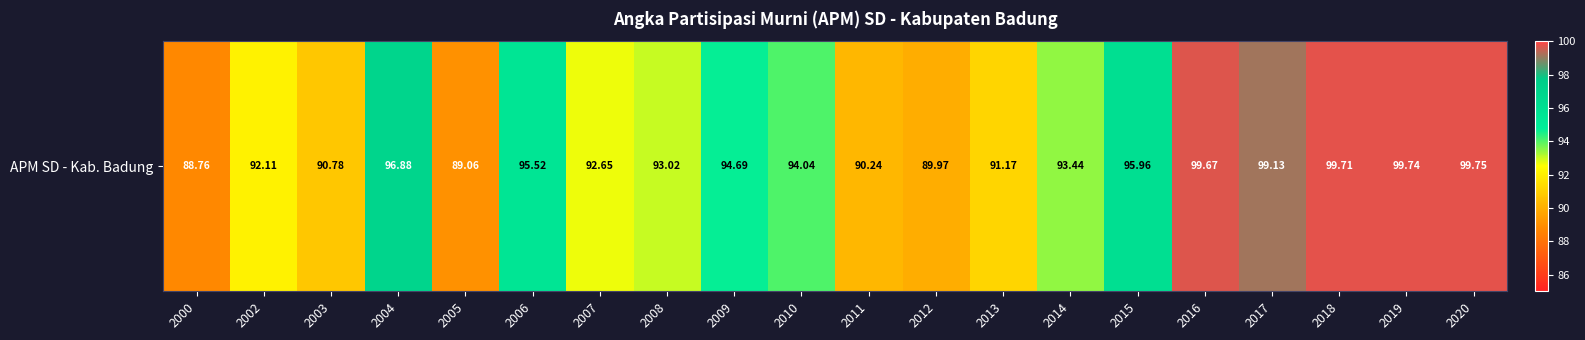

List the labels in order of value, smallest first.

2000, 2005, 2012, 2011, 2003, 2013, 2002, 2007, 2008, 2014, 2010, 2009, 2006, 2015, 2004, 2017, 2016, 2018, 2019, 2020